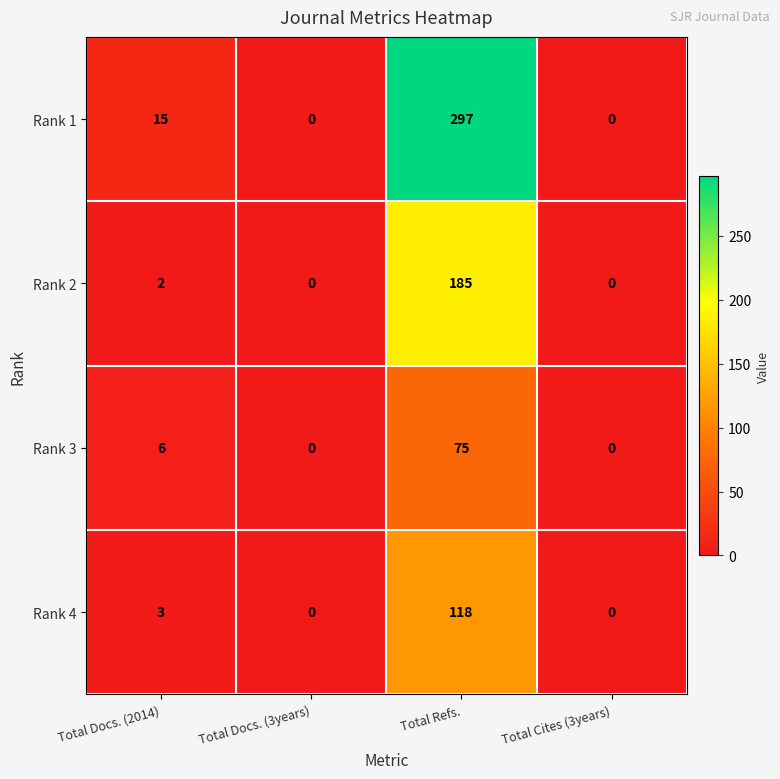

Count the number of data series in this chart.

4